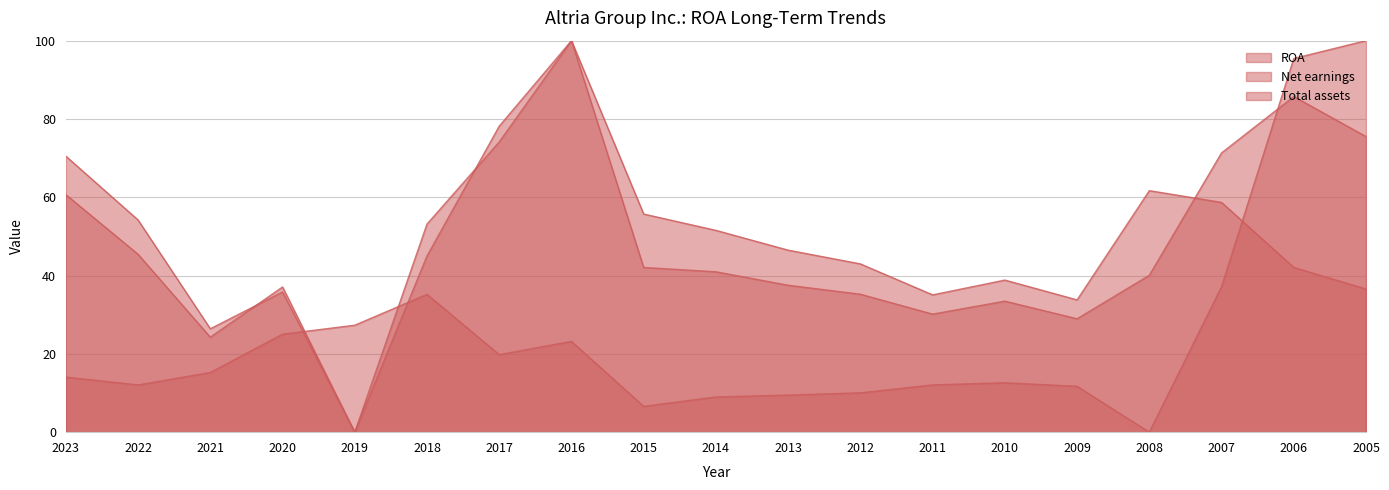

List the series in order of their peak value, highest first.

ROA, Net earnings, Total assets